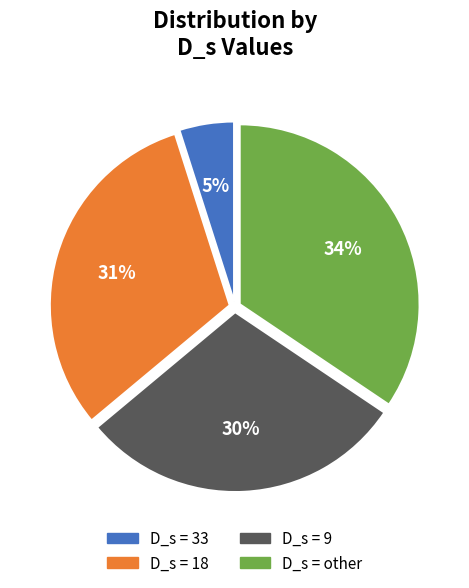

To the nearest percent, what percentage of the pie is D_s = 33?

5%